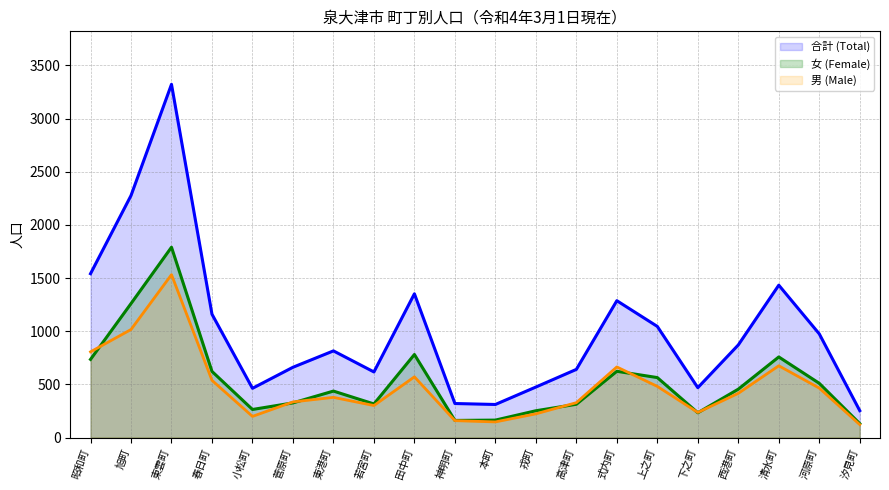

What is the sum of the 男 (Male) line values at 春日町 and 戎町?

761